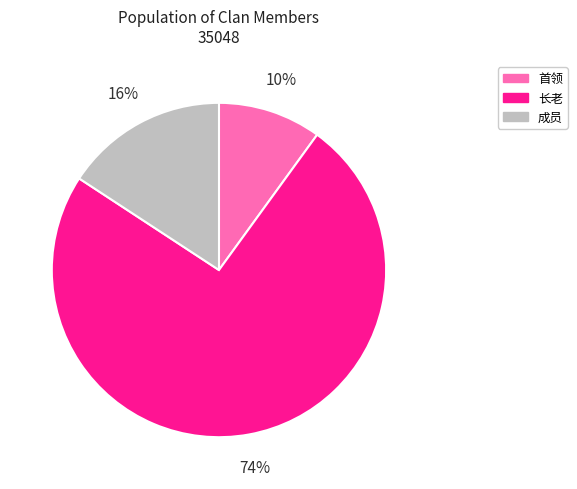

To the nearest percent, what is the average slice percentage?

33%